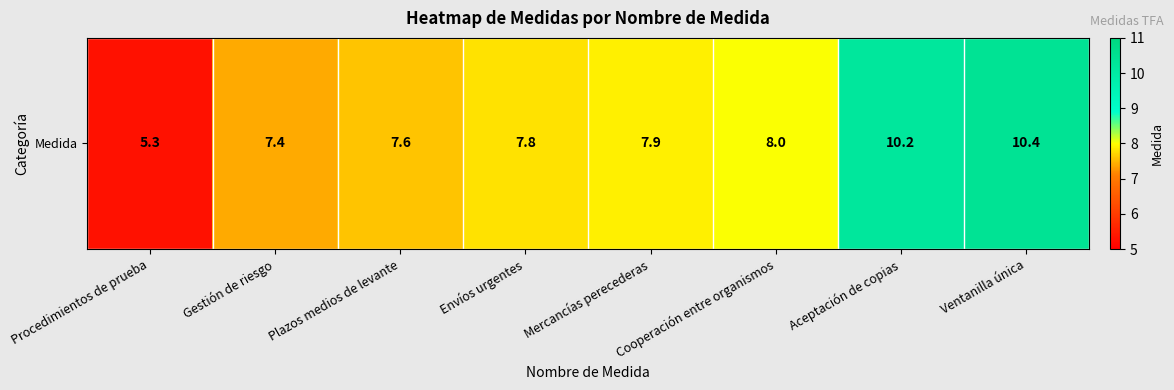

What is the sum of all values?

64.6